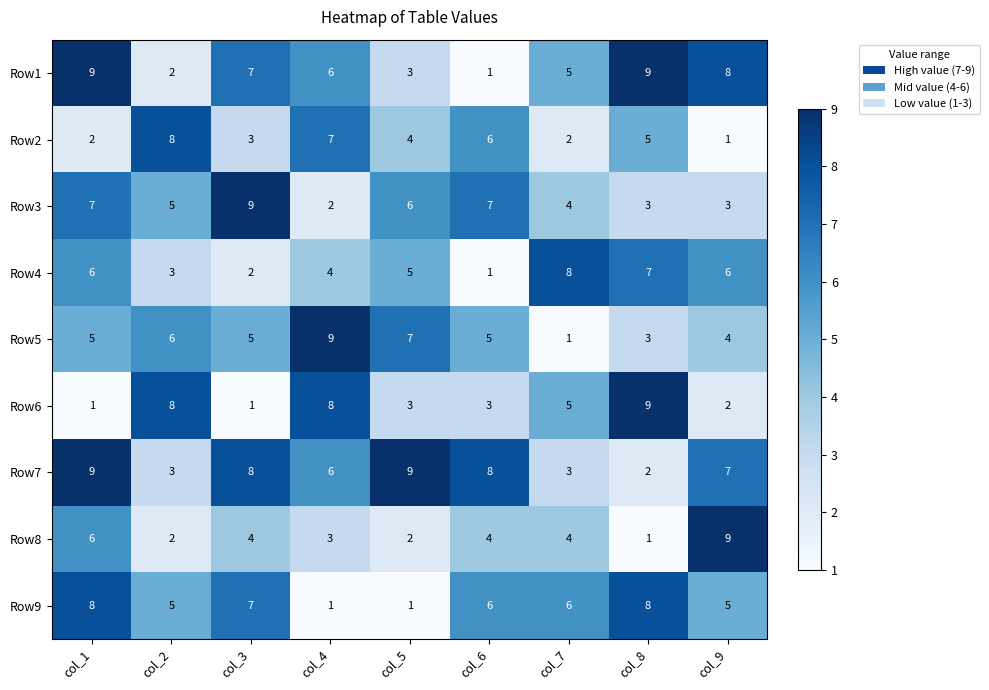

Which series has the largest total across all categories?

Row7